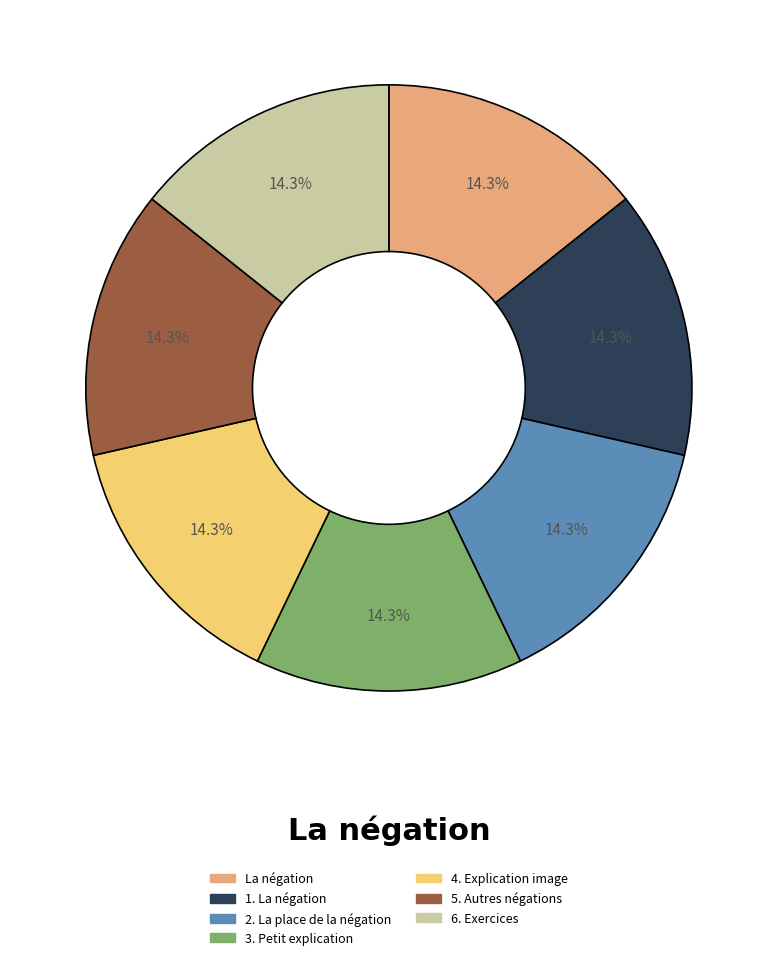

To the nearest percent, what is the average slice percentage?

14%